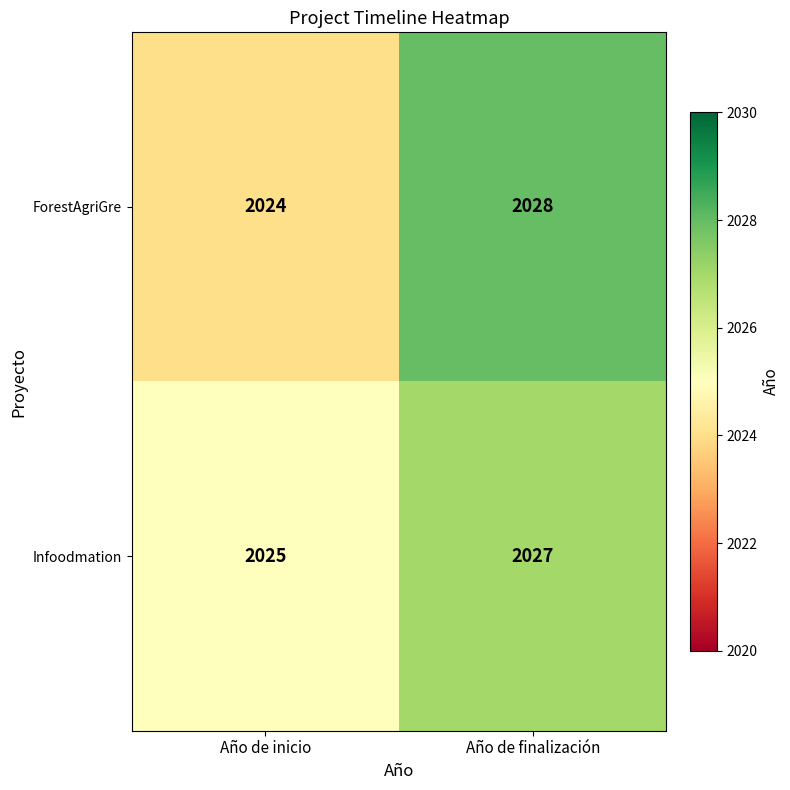

What is the sum of the ForestAgriGre values at Año de inicio and Año de finalización?

4052